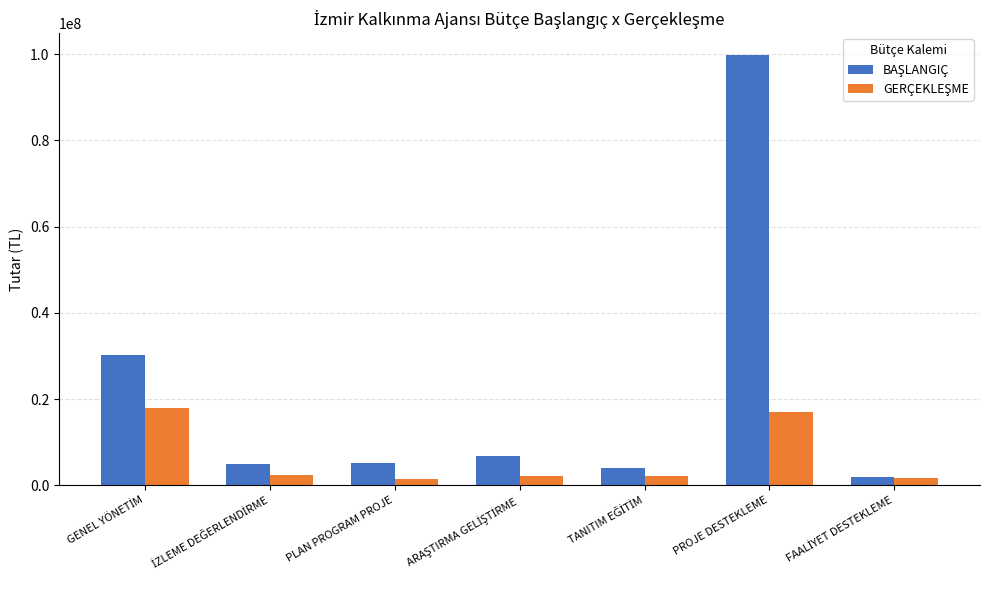

What is the spread (max minus min) of values at PROJE DESTEKLEME?

82809530.8